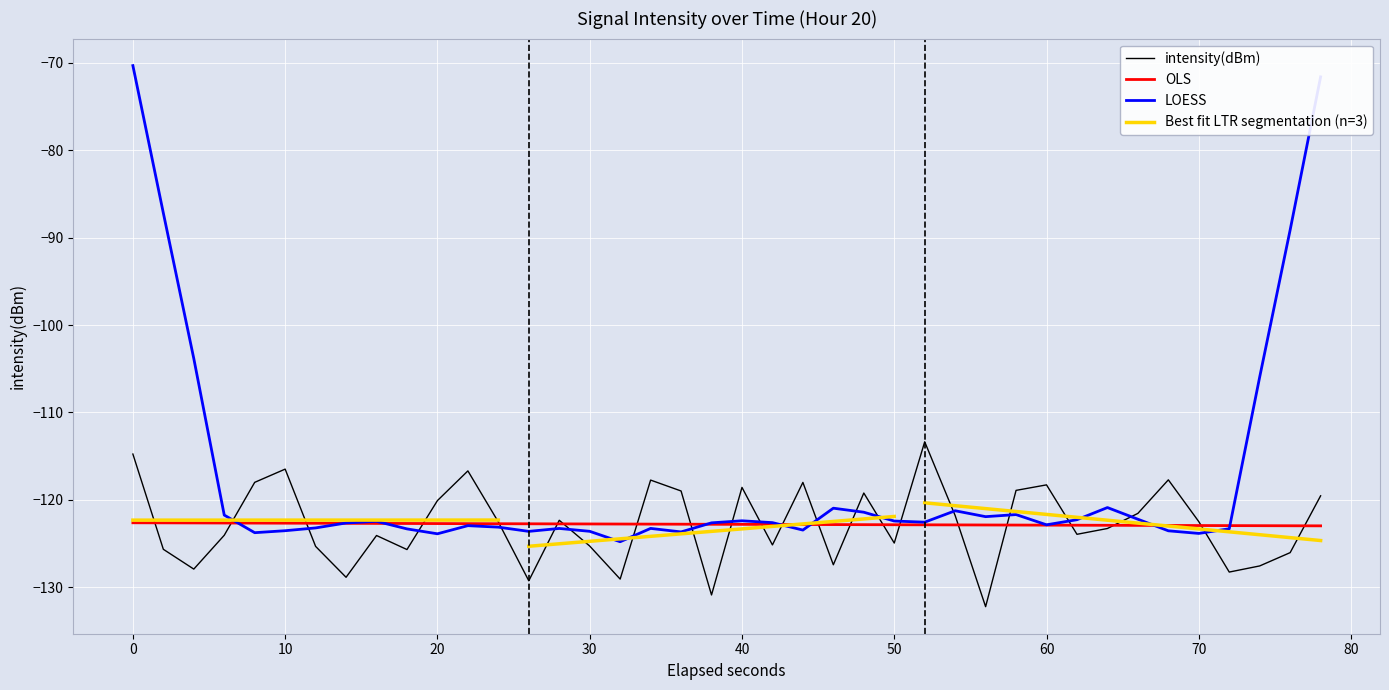

What is the minimum value for OLS?

-123.0